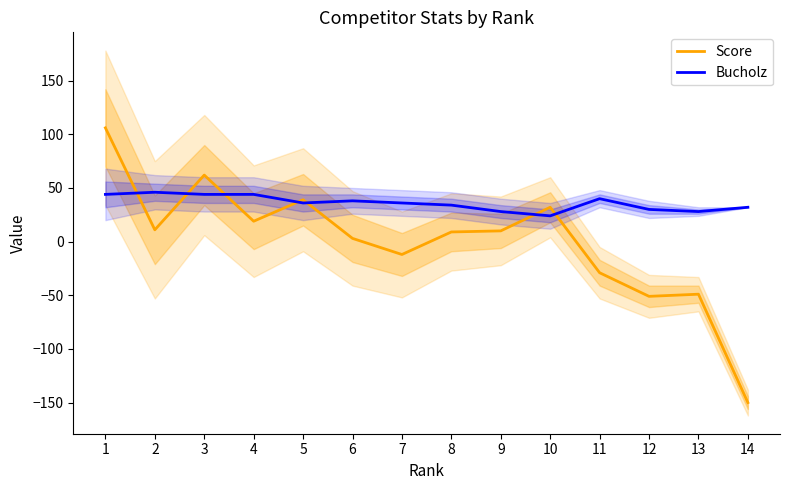

The value of Bucholz at 13 is 8. True or false?

False